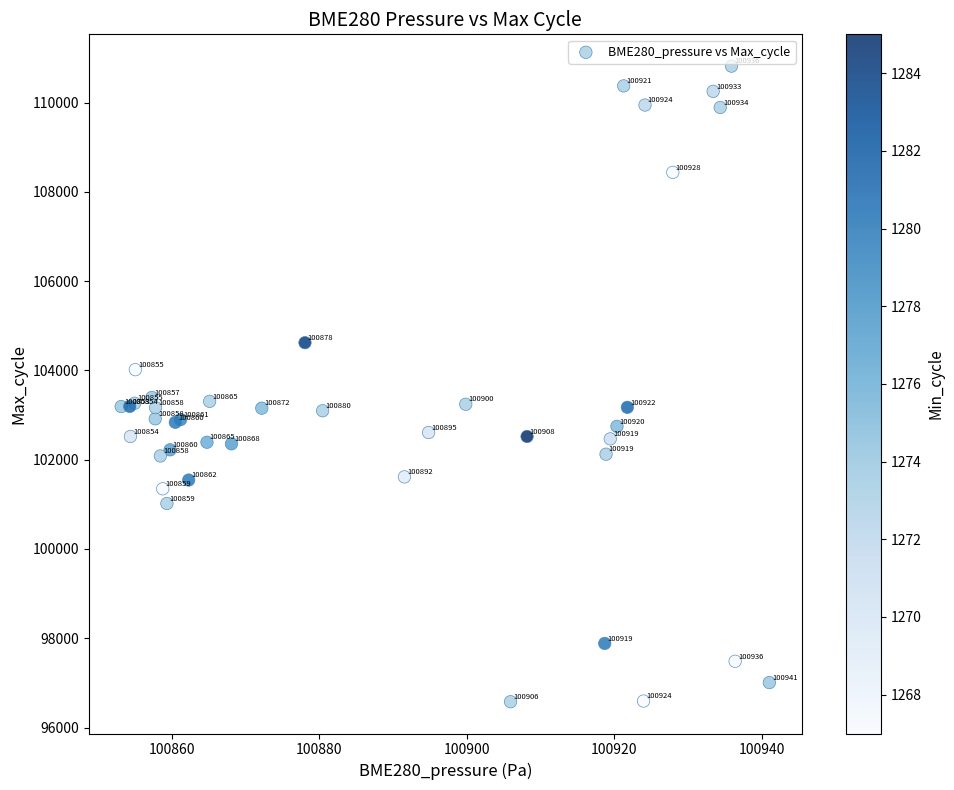

What Y value in the scatter plot is closest to 103697?

103394